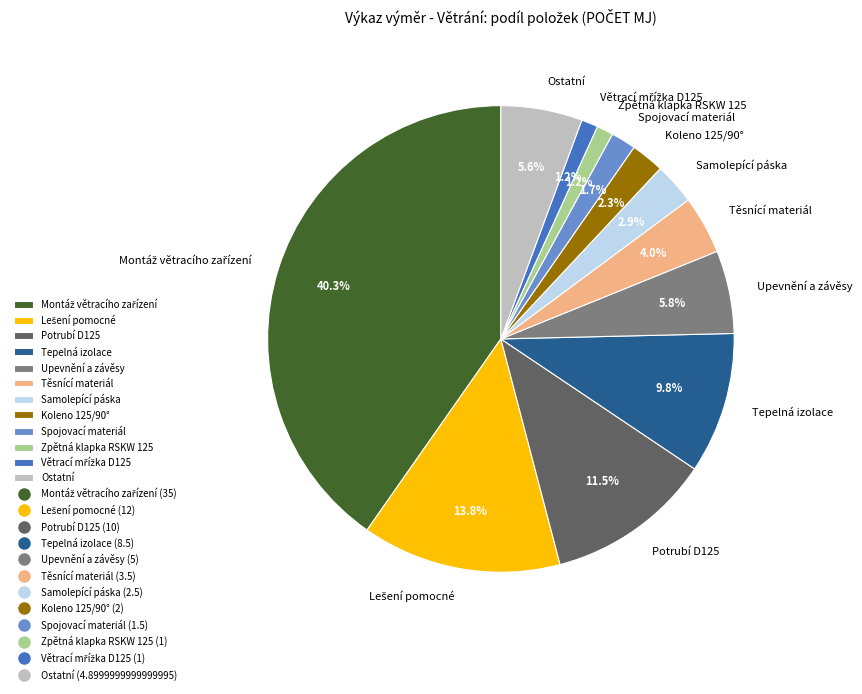

How many slices are in this pie chart?

12